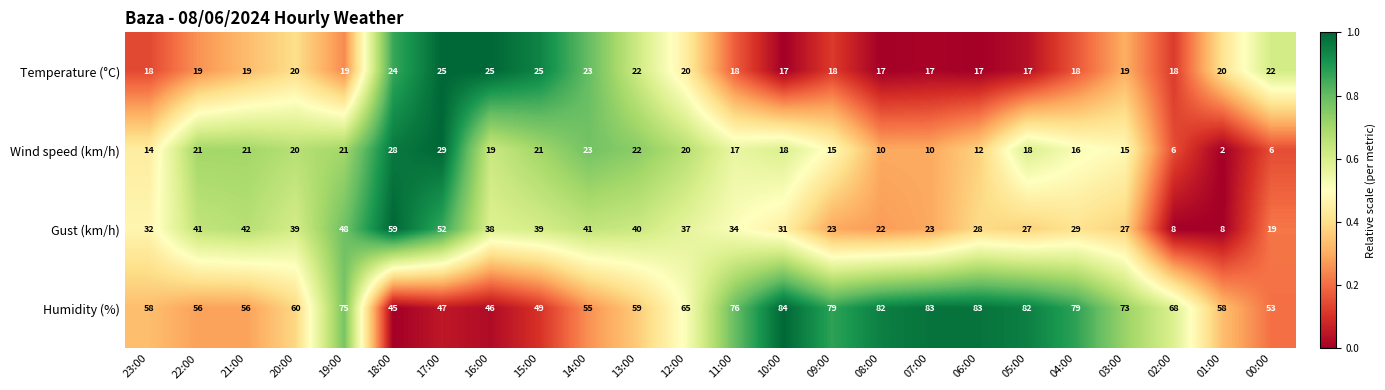

What is the total value across all series at 10:00?

150